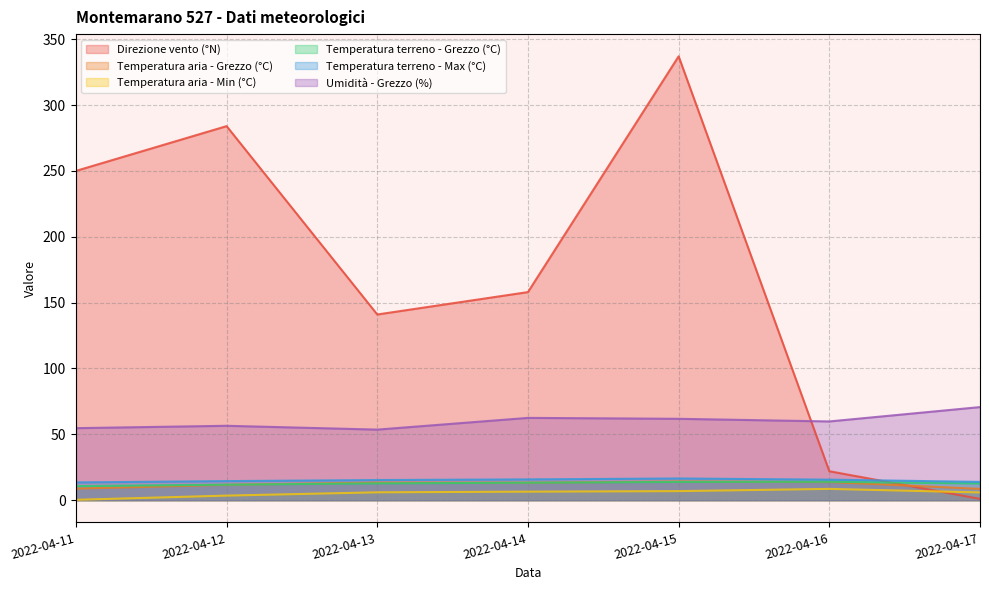

Count the number of categories in the chart.

7